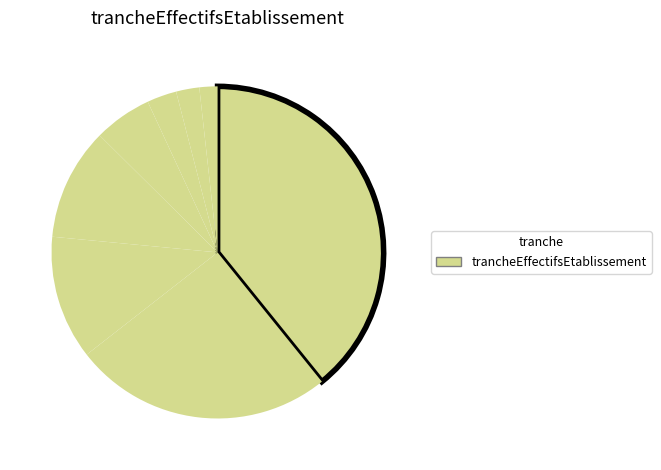

To the nearest percent, what is the difference between the largest and smallest slice percentages?

38%